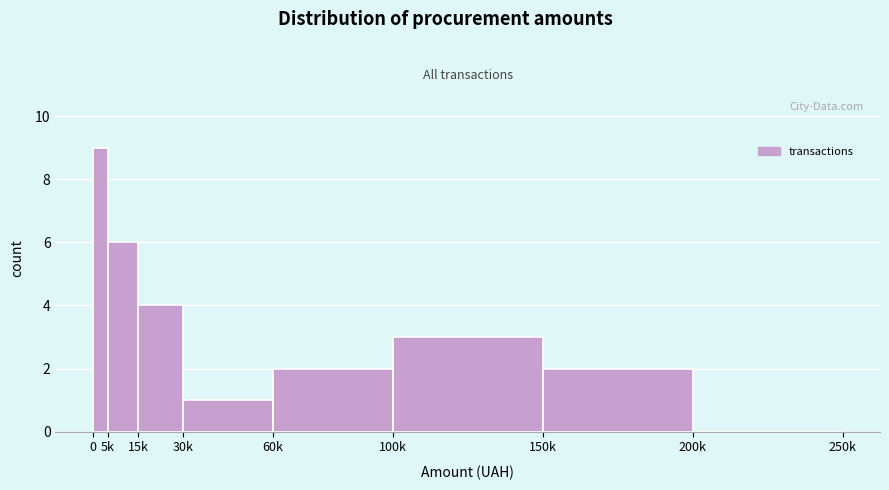

Reading left to right, list all the values displayed in this chart.

0=9	5k=6	15k=4	30k=1	60k=2	100k=3	150k=2	200k=0